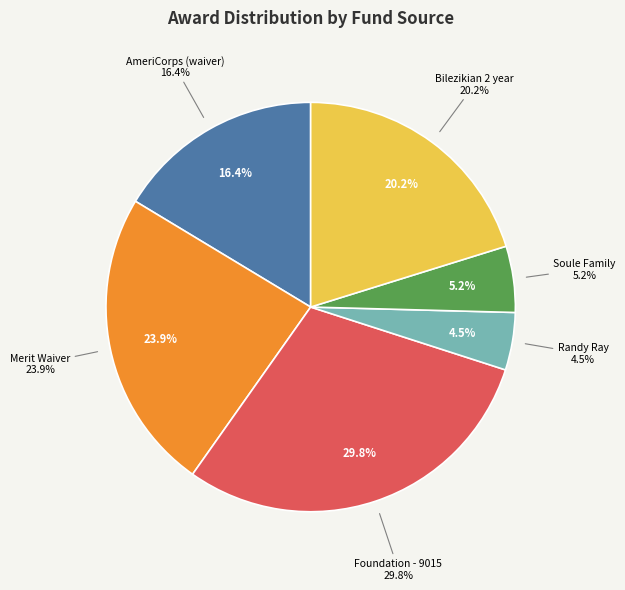

To the nearest percent, what is the combined percentage of Randy Ray and Bilezikian 2 year?

25%